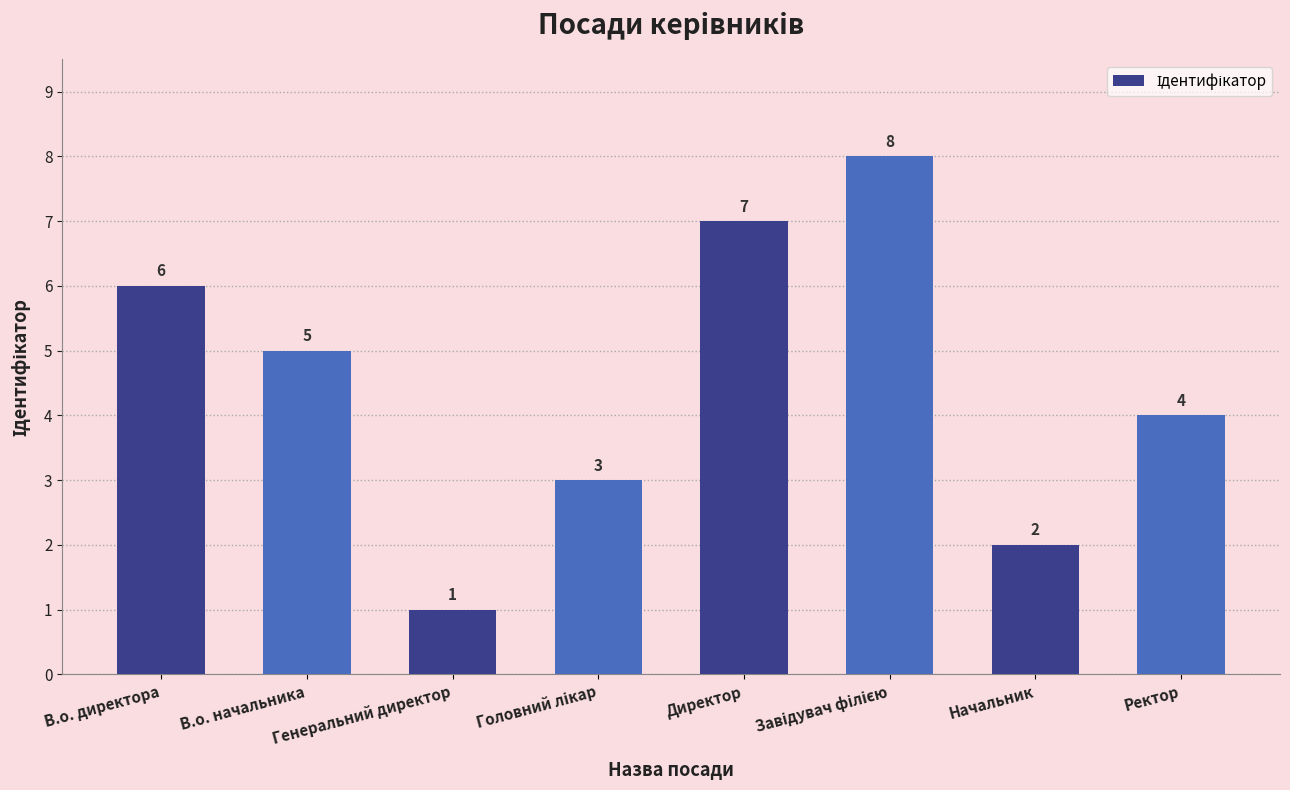

Reading left to right, extract all data points from this chart.

6	5	1	3	7	8	2	4